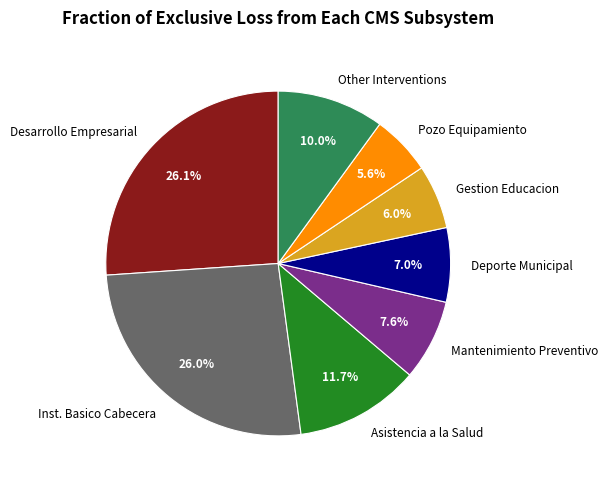

How much of the chart is everything except Gestion Educacion?

94.0%